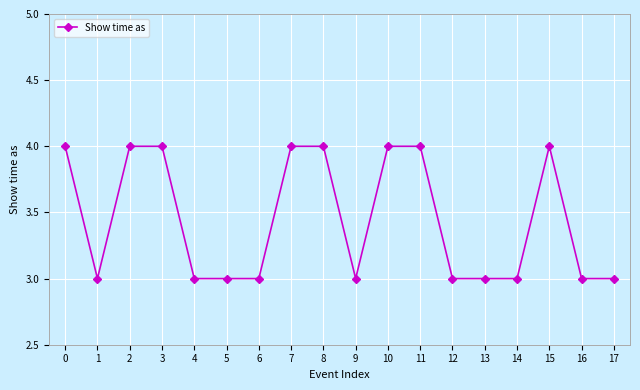

True or false: the data has more than 0 interior local peaks.

True